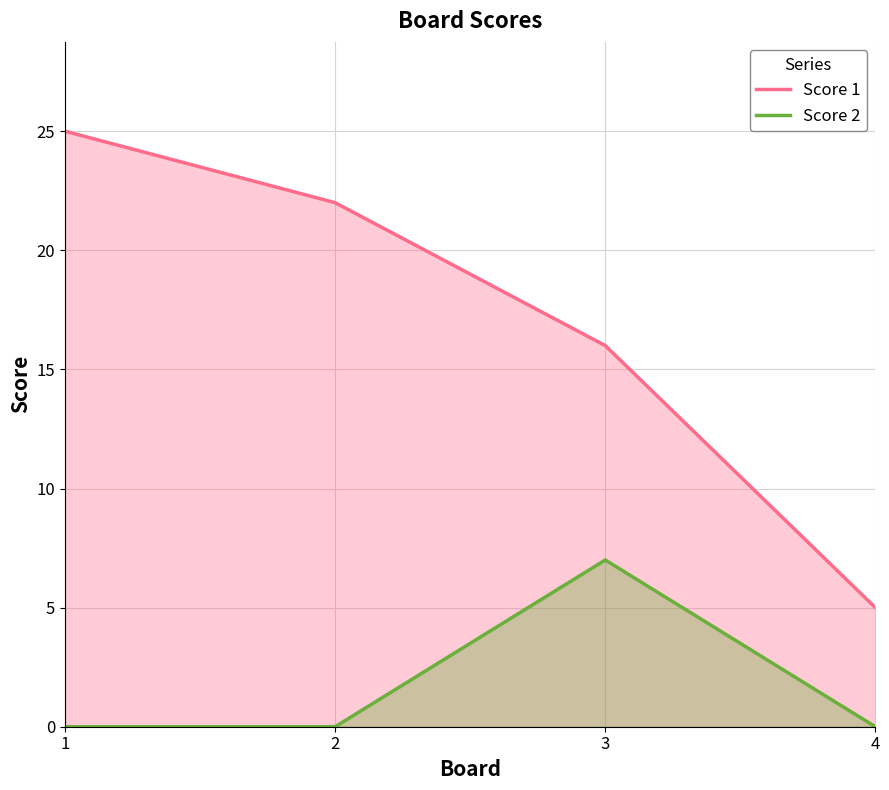

What is the difference between the Score 2 values at 1 and 3?

7